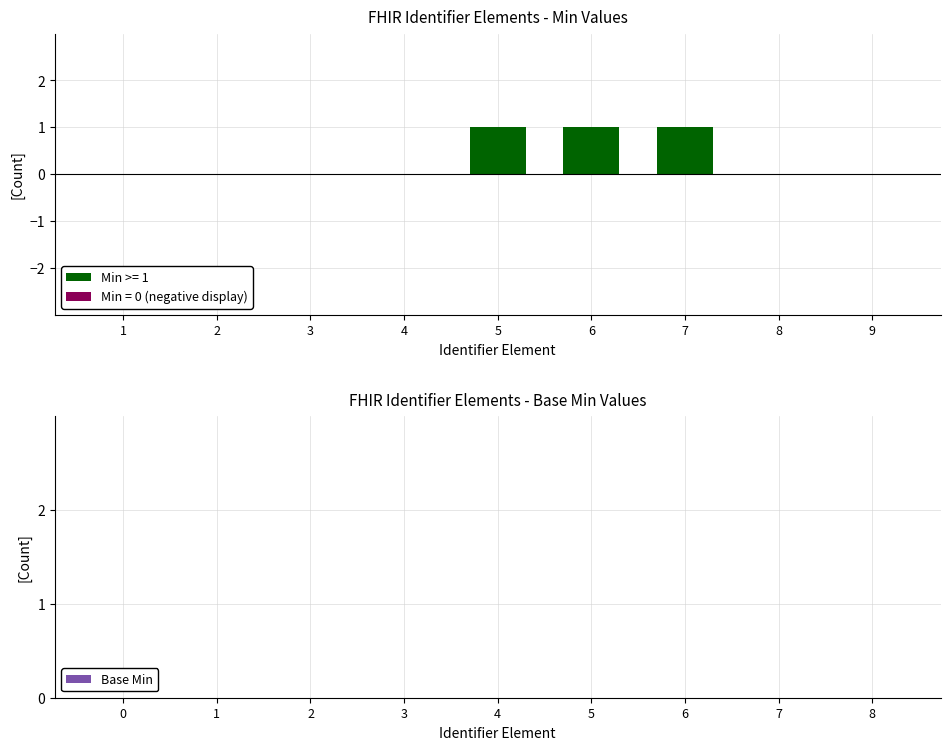

The value at 2 is 0. True or false?

True